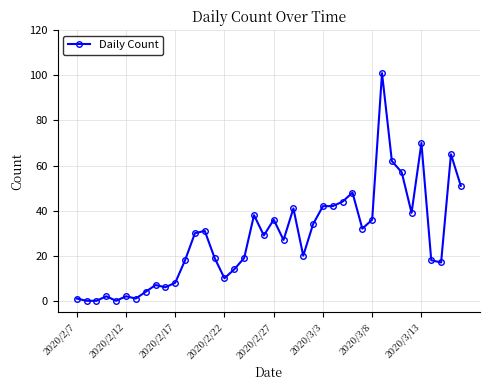

What is the greatest value displayed?

101